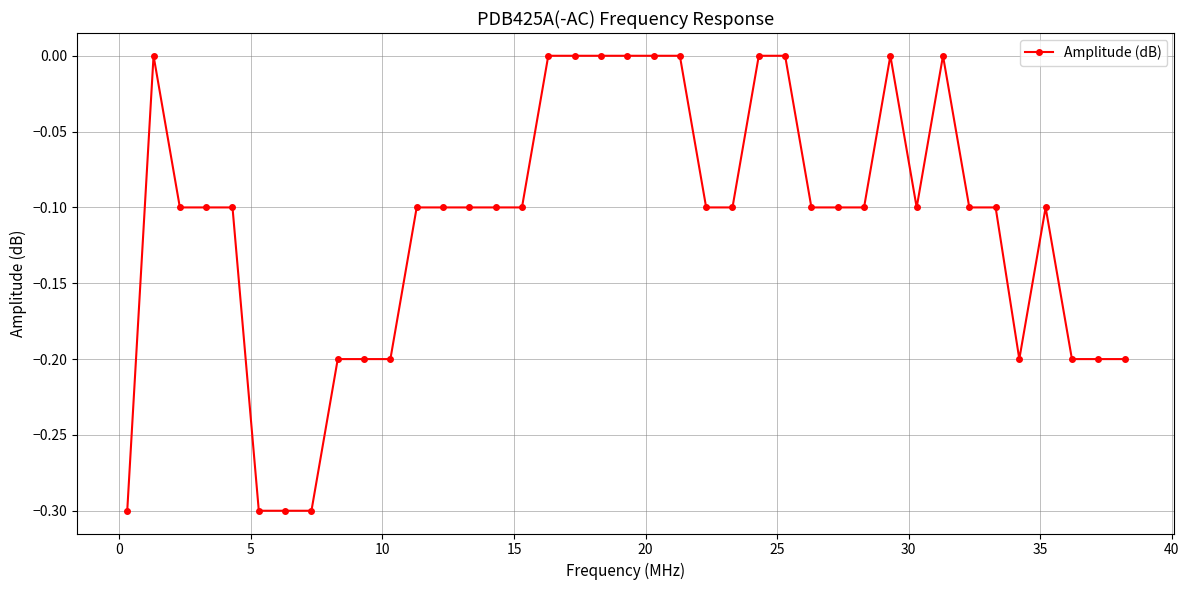

What is the sum of all values?

-4.3